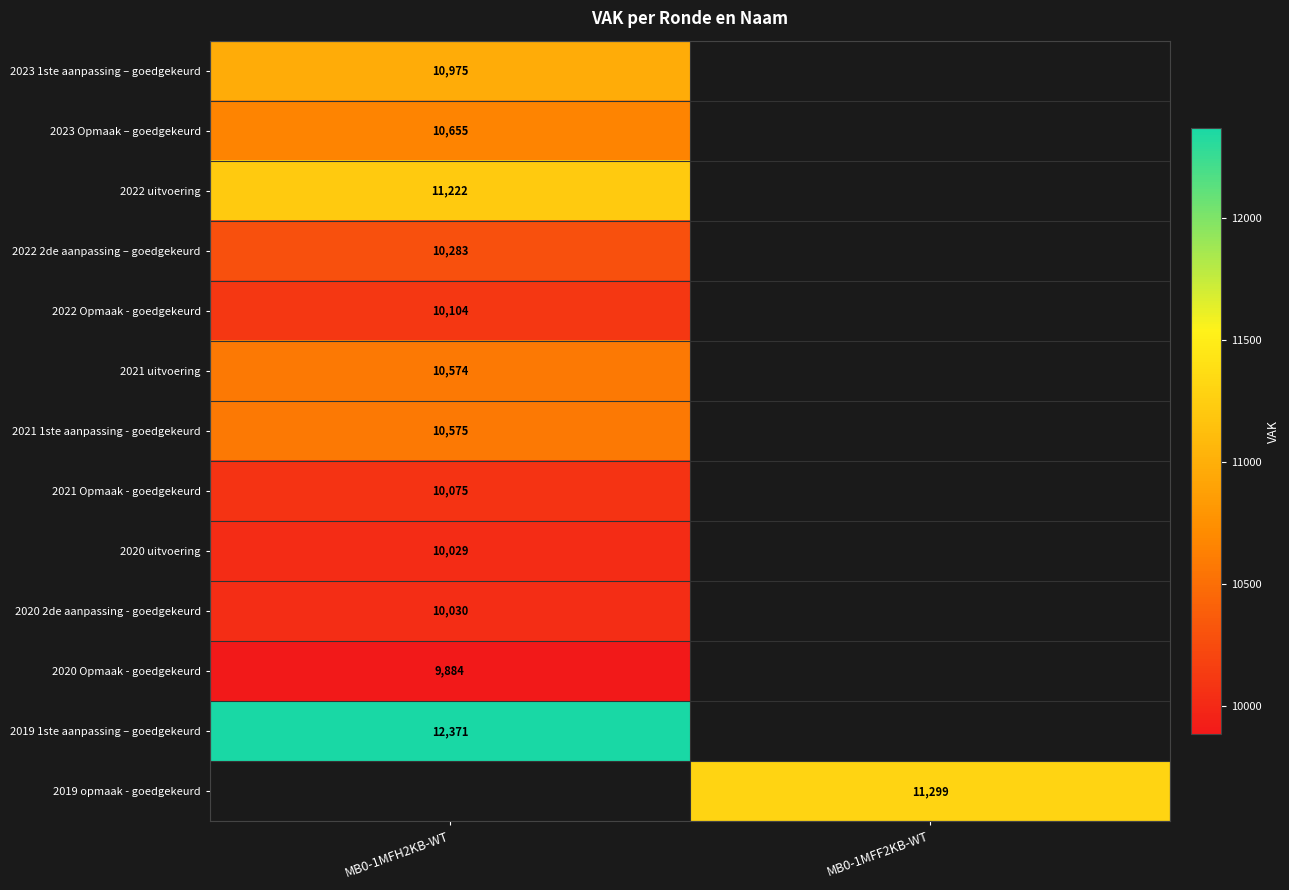

Between MB0-1MFF2KB-WT and MB0-1MFH2KB-WT, which is larger?

MB0-1MFH2KB-WT